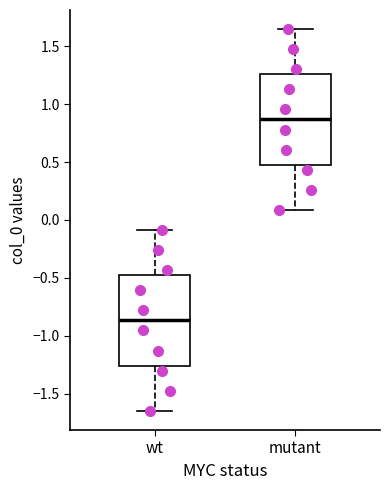

Which box has the lowest median line?

wt